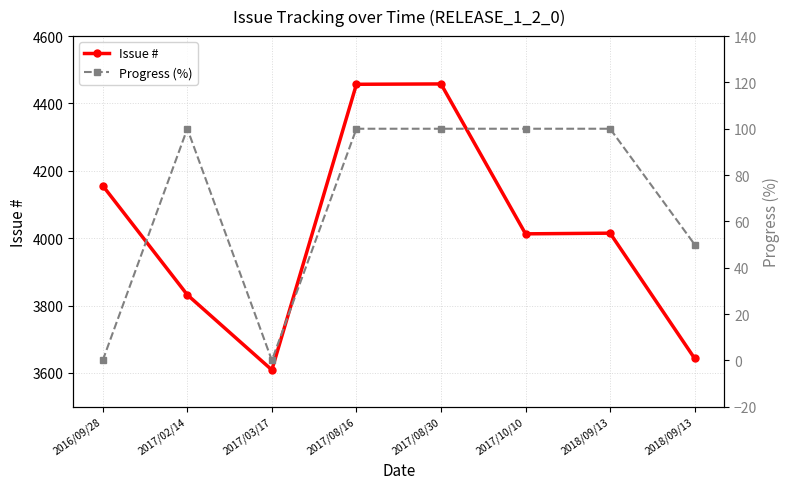

At which category does Progress (%) reach its first local valley?

2017/03/17